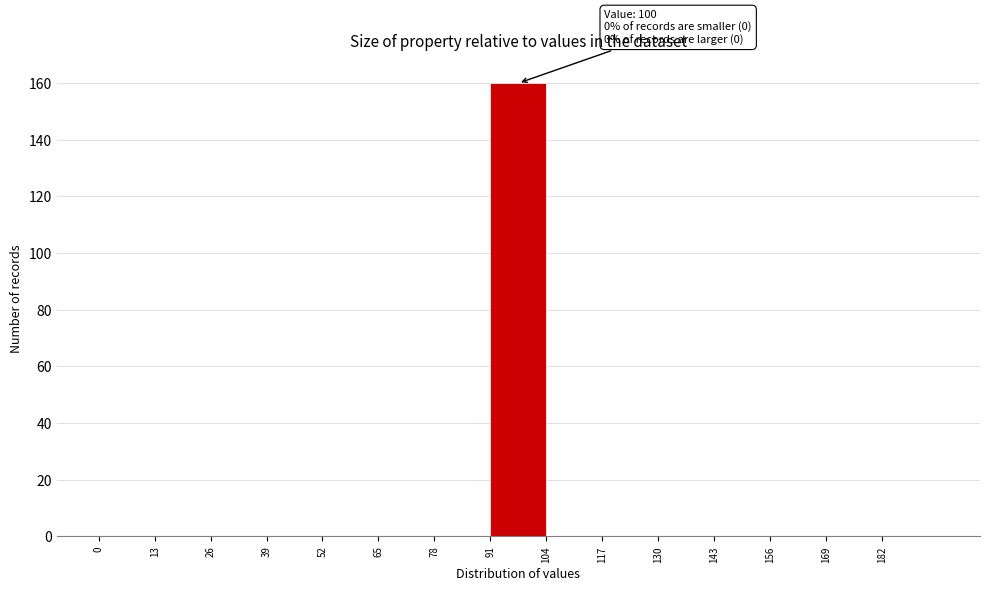

Over which range of the x-axis is the bar tallest?

91 to 104